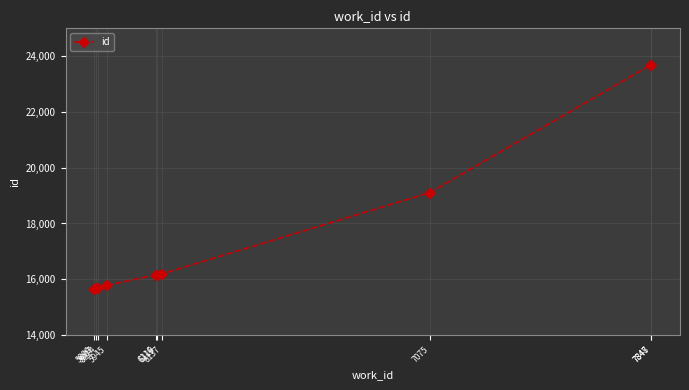

Where is the data nearest to the value 19674?

7075